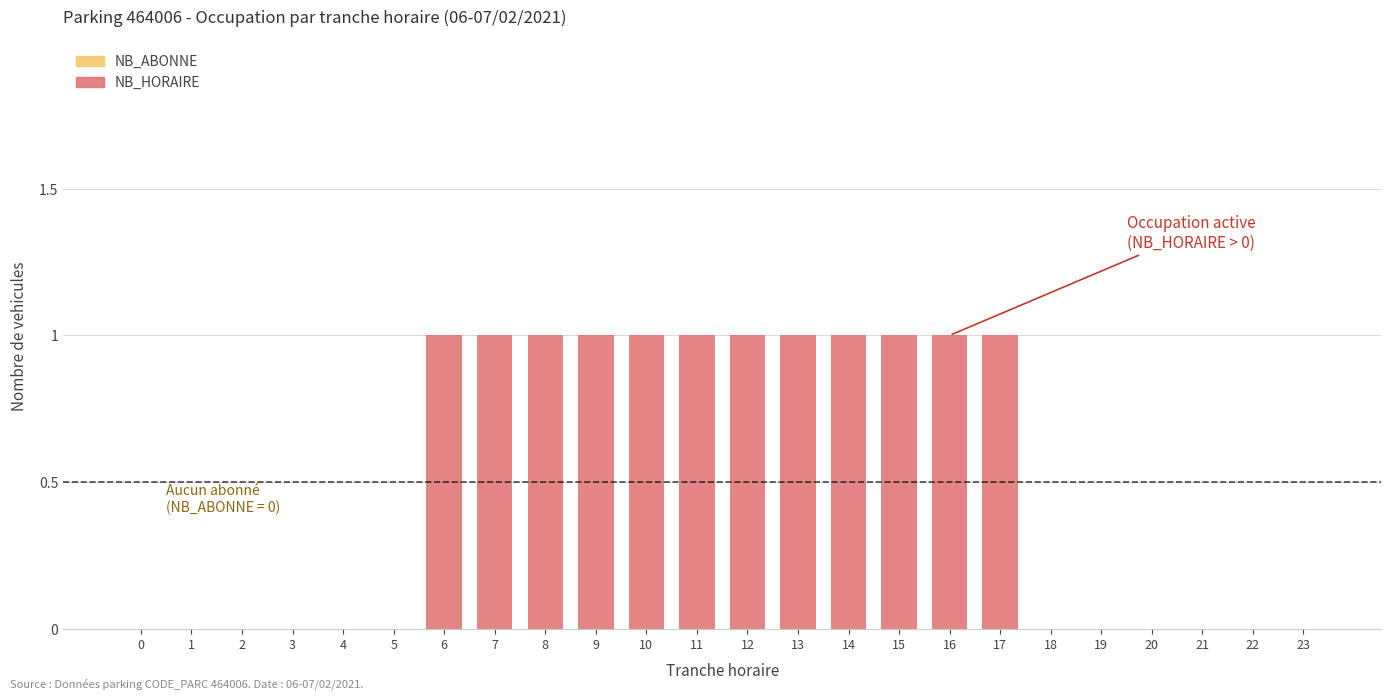

The value at 12 is 1. True or false?

True